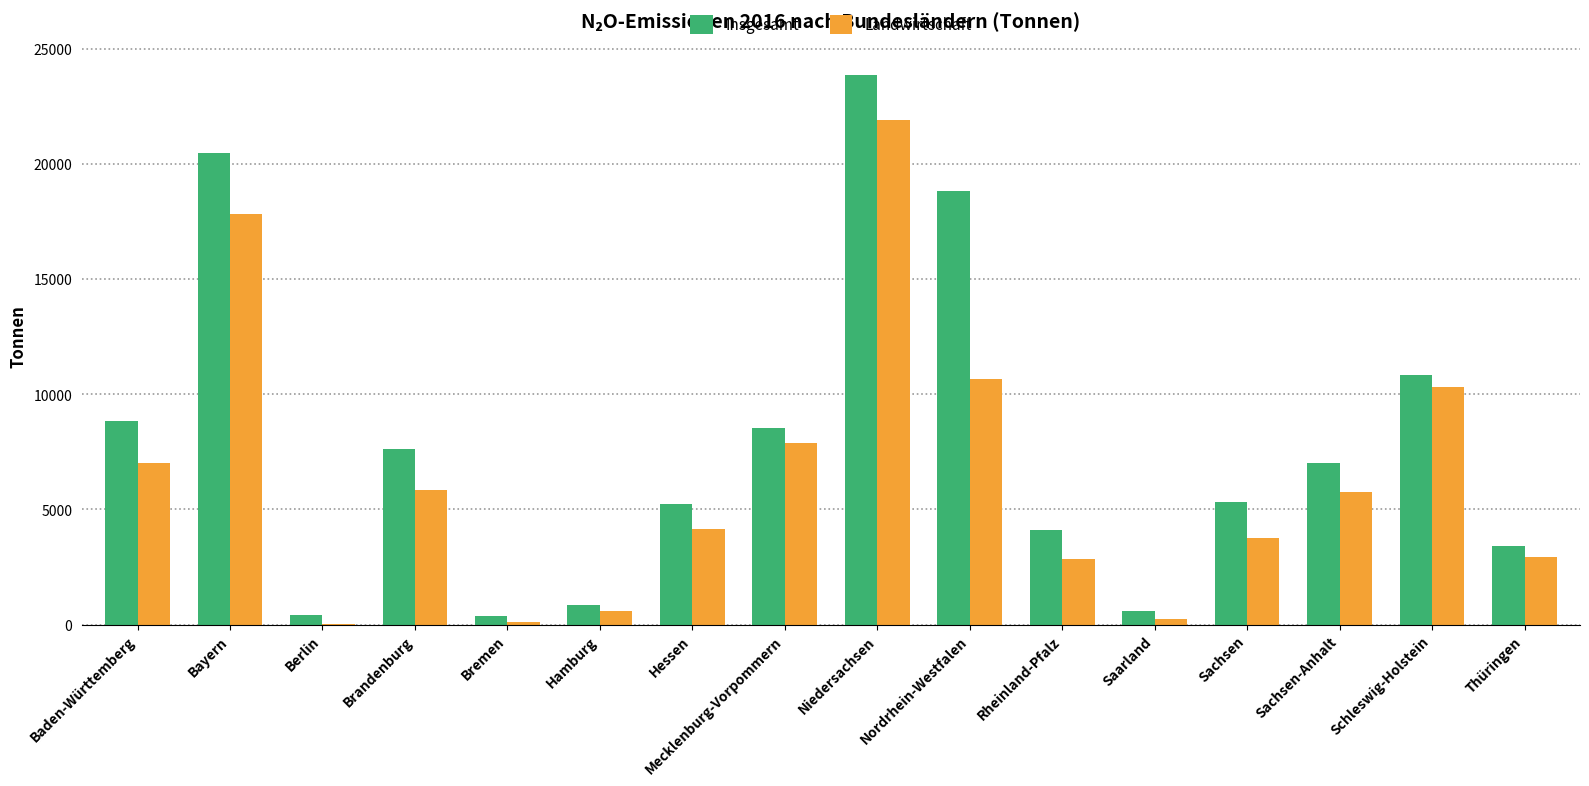

Which series has the largest range (max minus min)?

Insgesamt